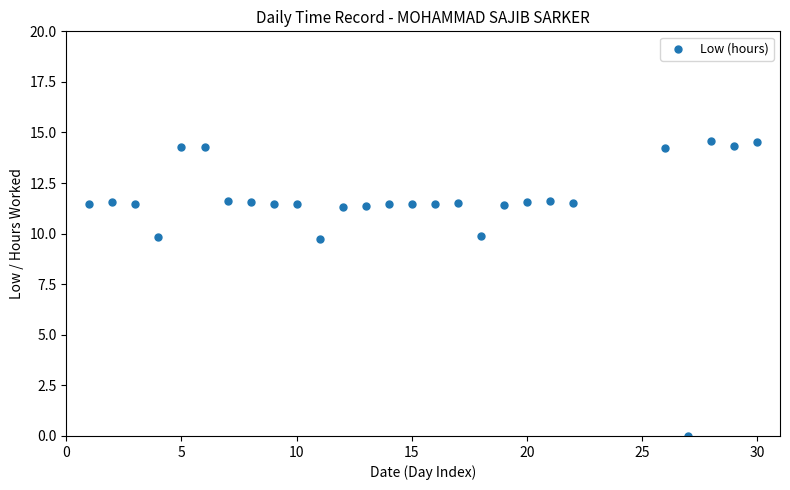

What is the range of Y values (max minus min)?

14.6